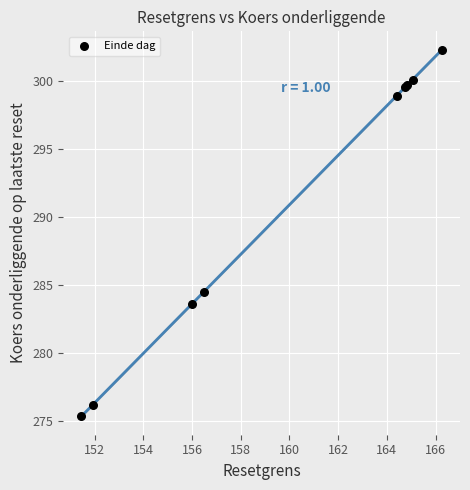

What Y value in the scatter plot is closest to 288?

284.5